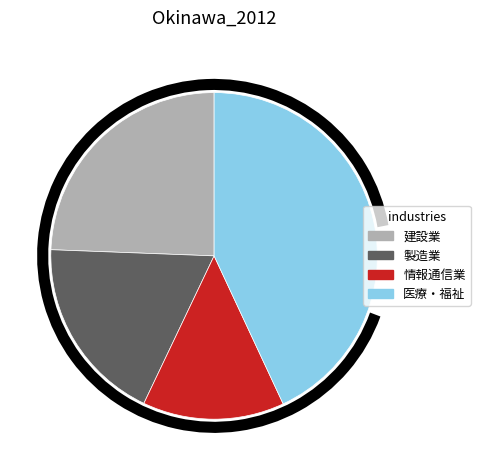

Approximately how many times larger is the value at 医療・福祉 compared to 建設業?

1.8